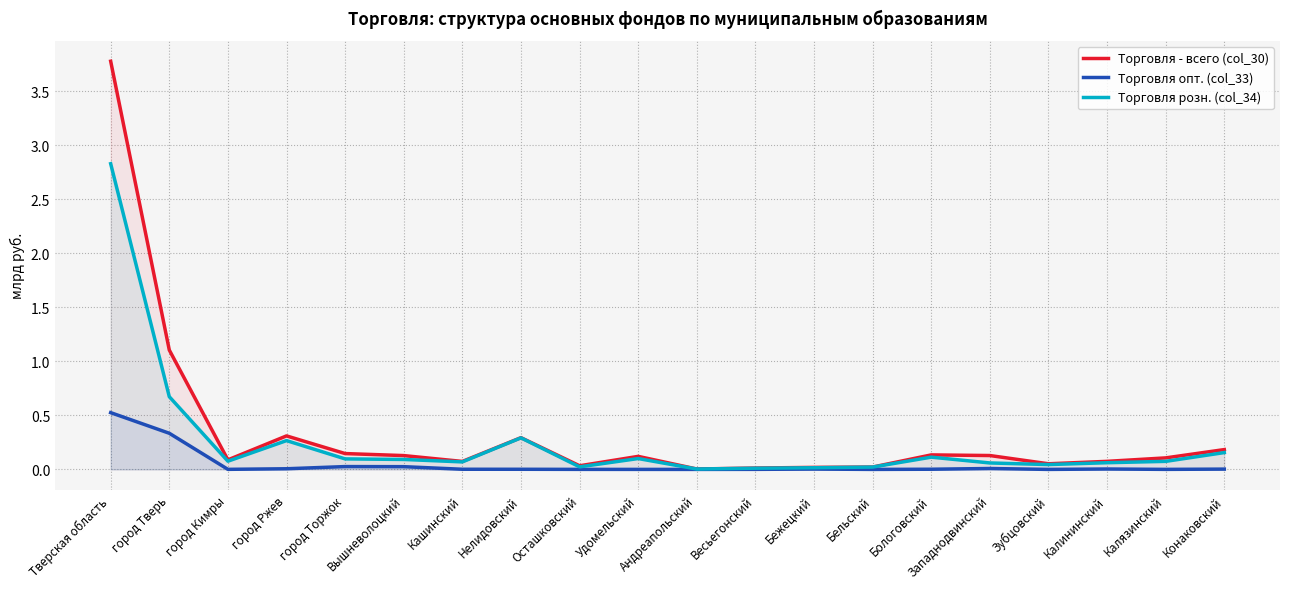

Does the chart have visible grid lines?

Yes